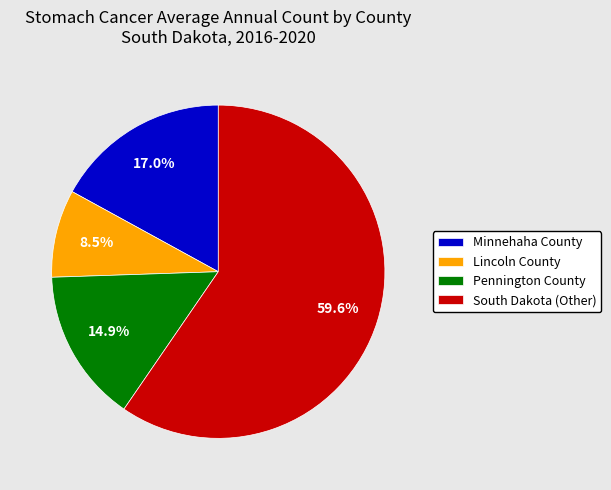

To the nearest percent, what is the difference between the largest and smallest slice percentages?

51%